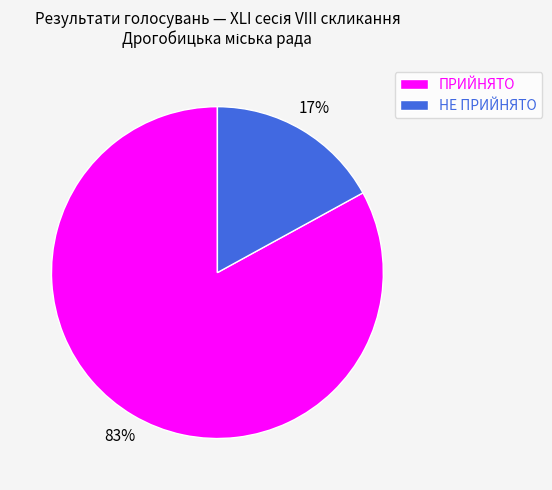

Approximately how many times larger is the value at НЕ ПРИЙНЯТО compared to ПРИЙНЯТО?

0.2